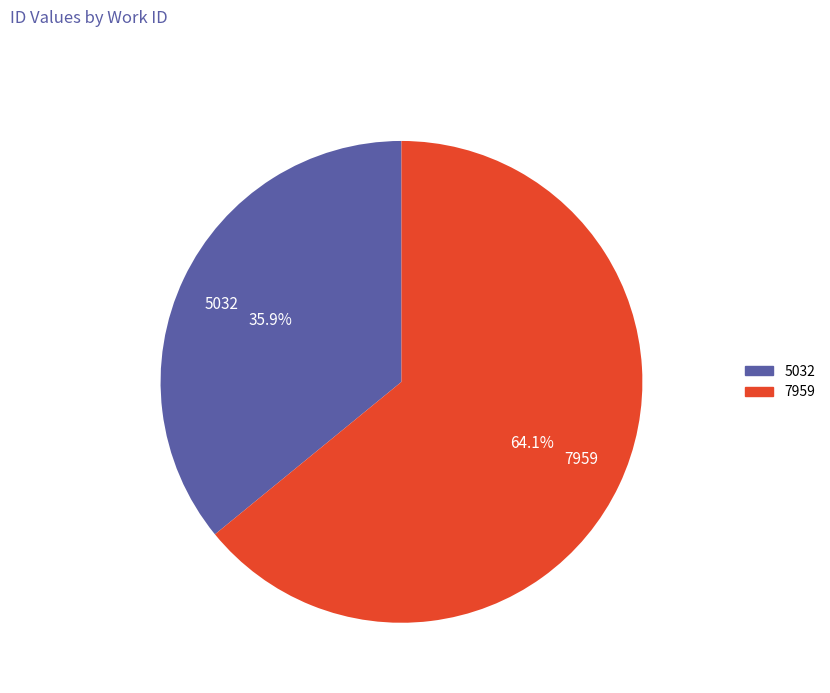

How many segments does this pie chart have?

2